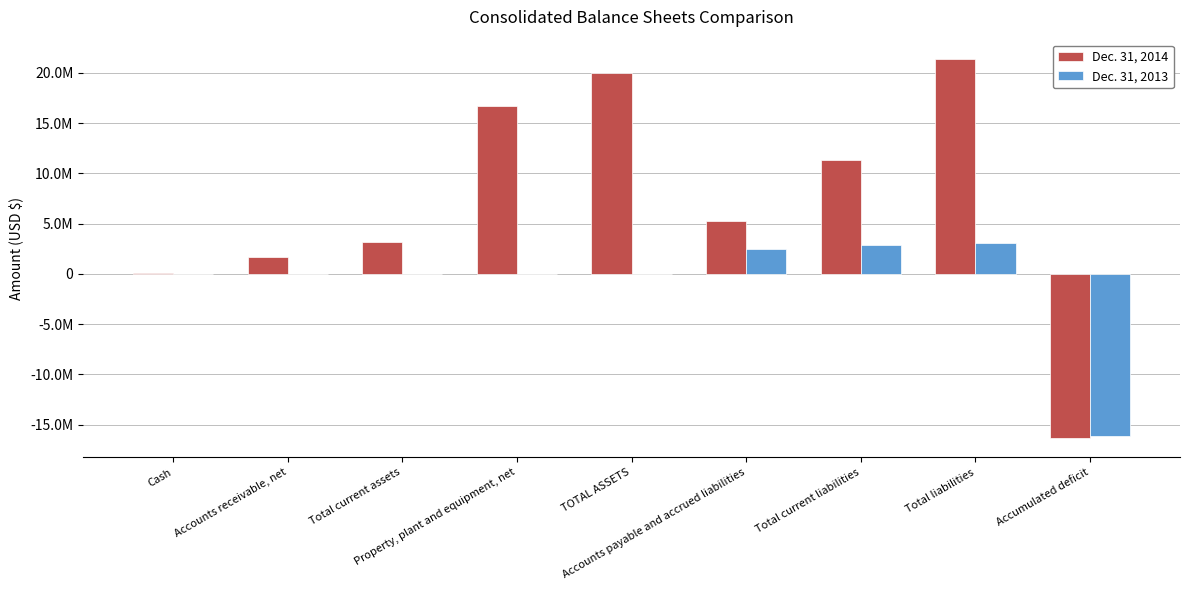

Are the bars horizontal?

No